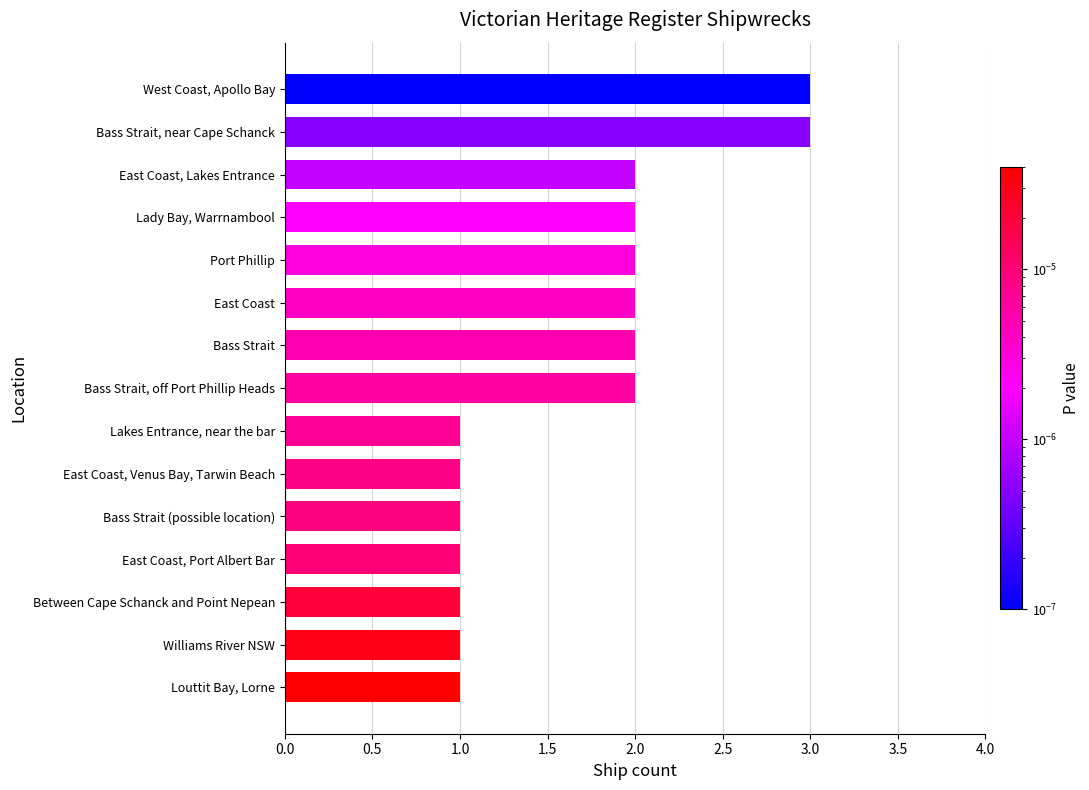

Is it true that the value at Williams River NSW is 1?

True